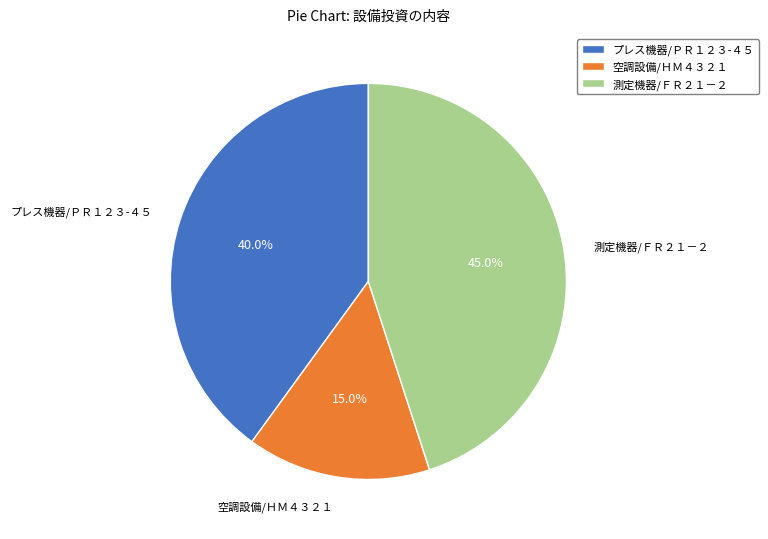

What is the smallest slice in the pie chart?

空調設備/ＨＭ４３２１